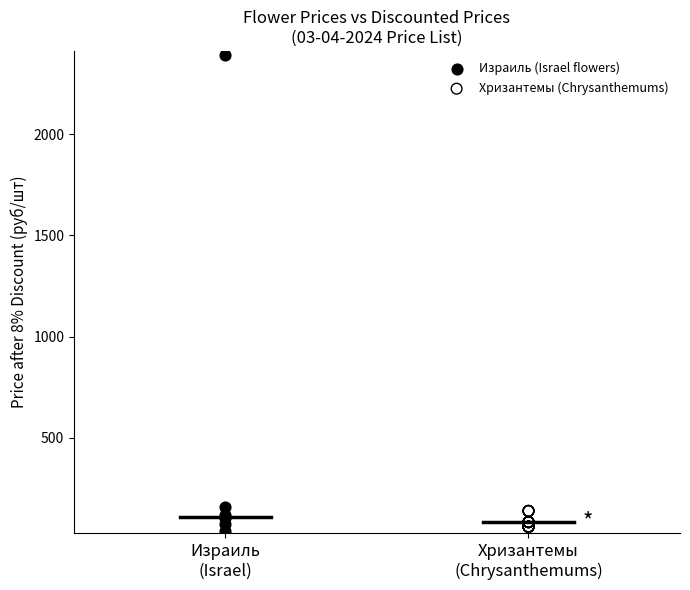

Which series has the largest Y range (max minus min)?

Израиль (Israel flowers)